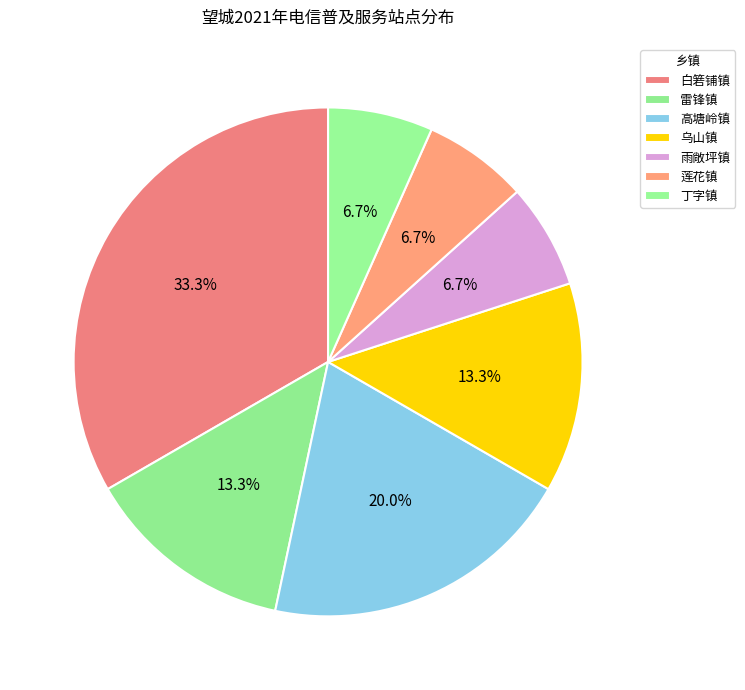

What is the ratio of the value at 雨敞坪镇 to the value at 雷锋镇?

0.5